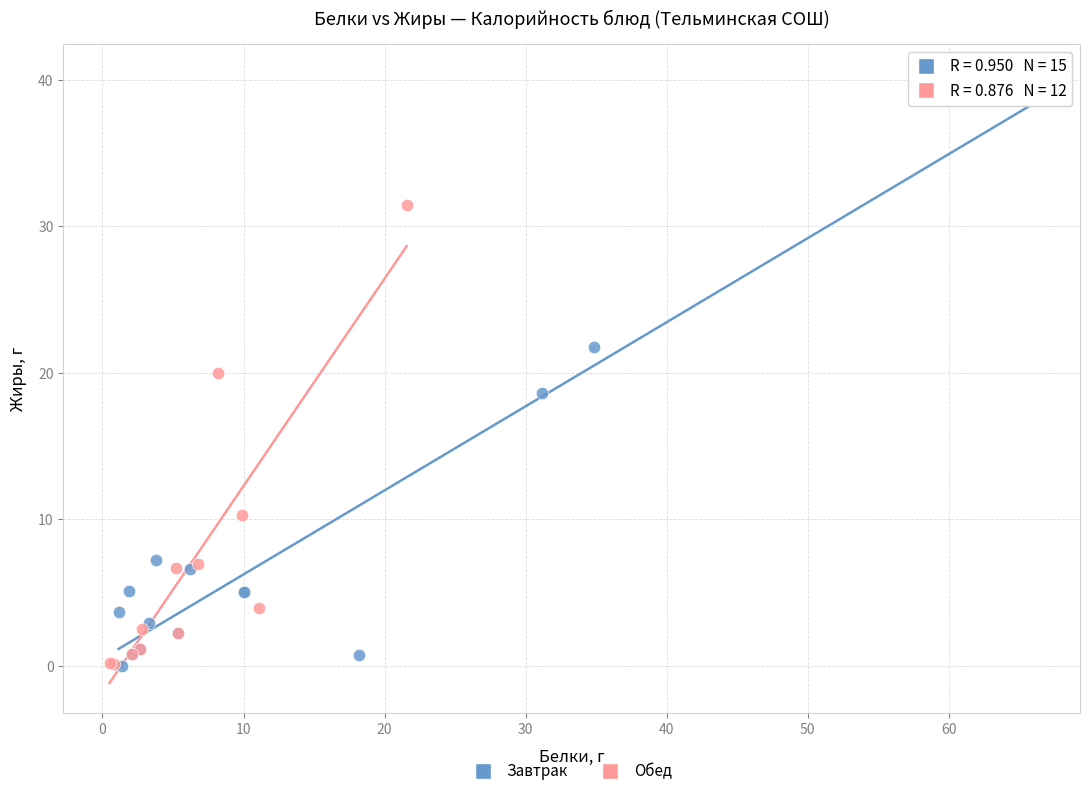

Which series has the widest spread of Y values?

Завтрак